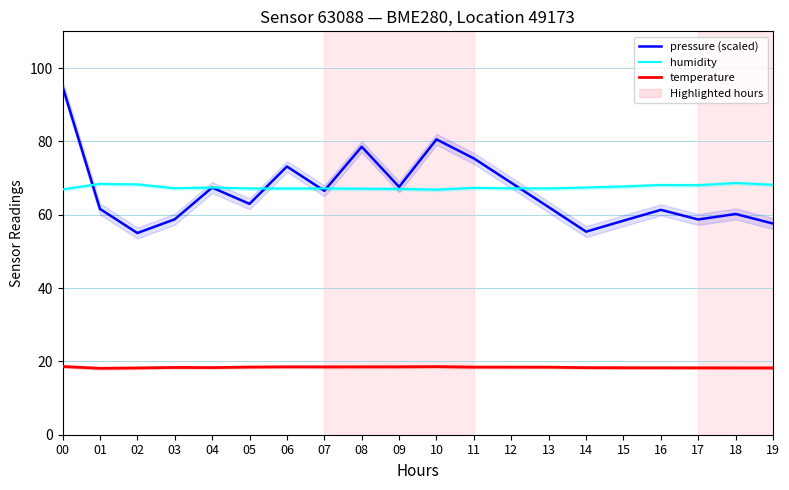

Is the value of temperature at 03 greater than the value of pressure (scaled) at 16?

No